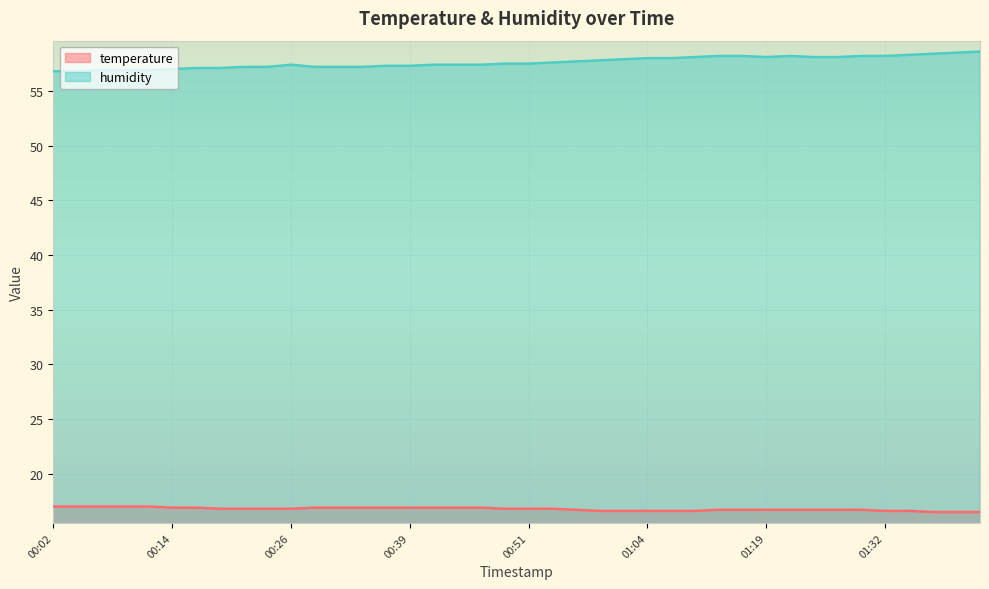

What is the sum of all humidity values?

2304.9